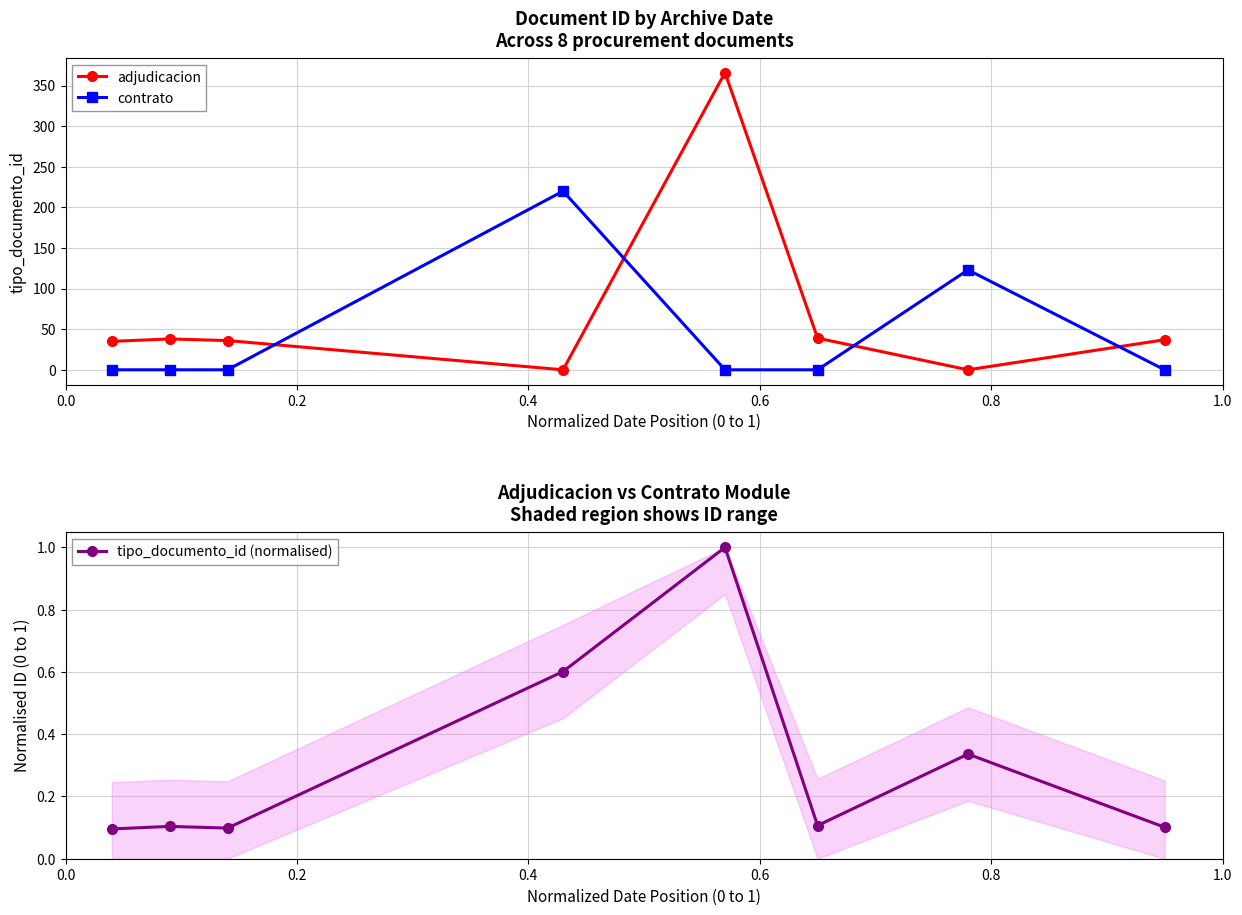

What is the label of the 8th point from the left?

7